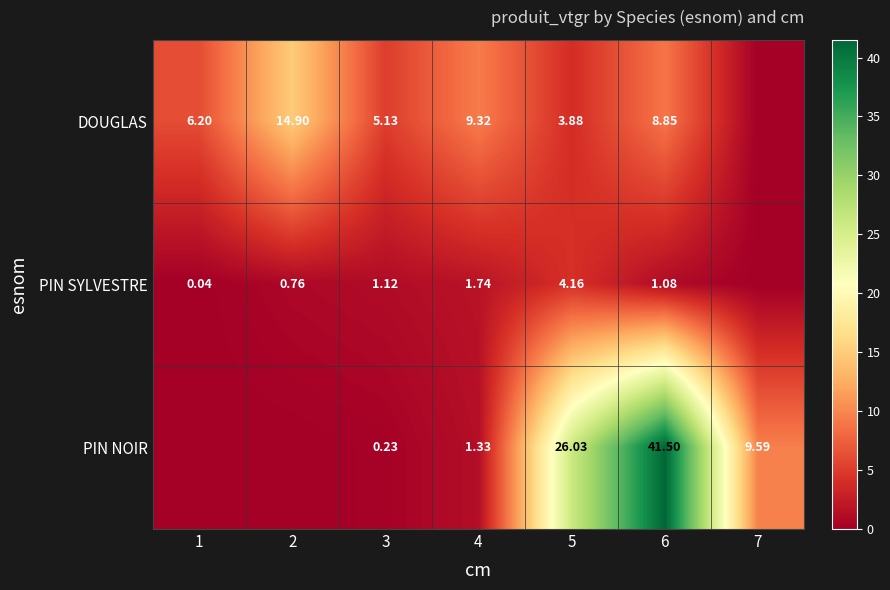

What is the total value across all series at 5?

34.1